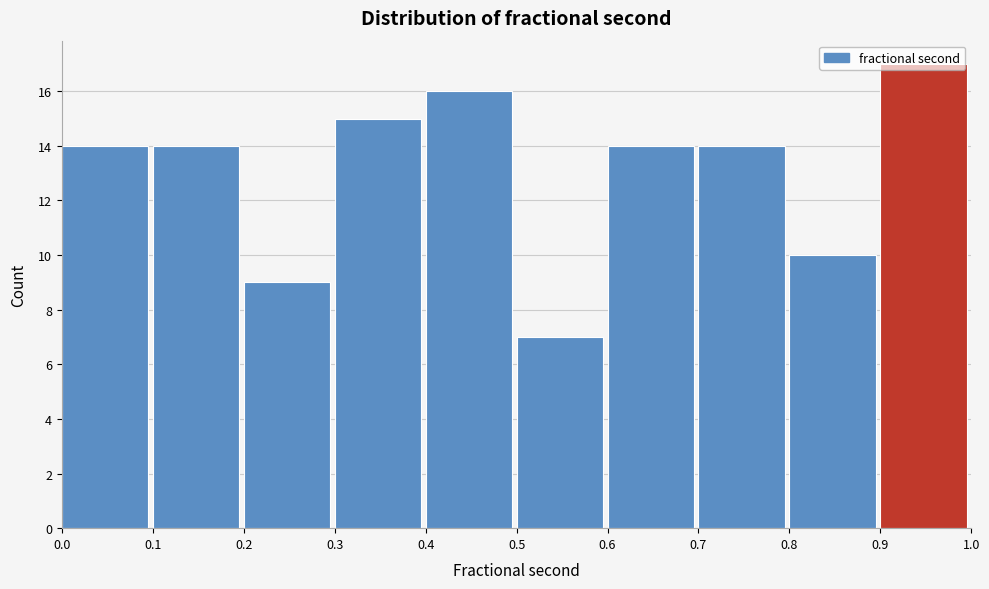

Which range on the x-axis has the tallest bar?

0.9 to 1.0